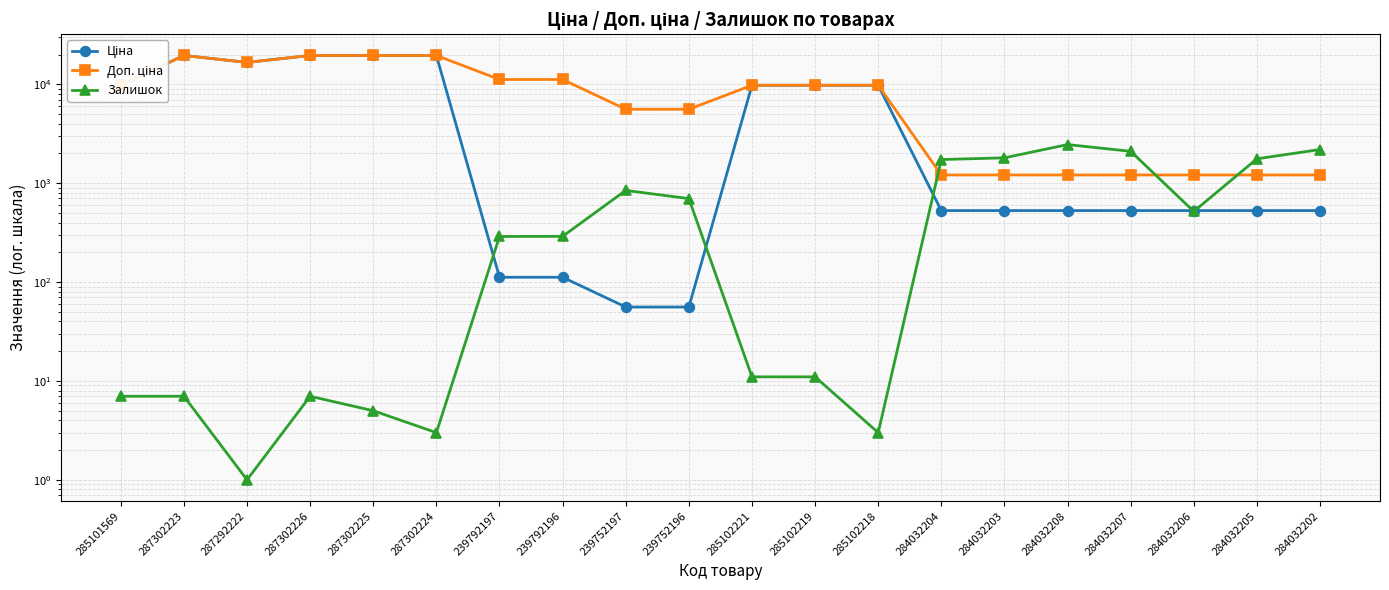

Rank the series by their maximum value, from lowest to highest.

Залишок, Ціна, Доп. ціна